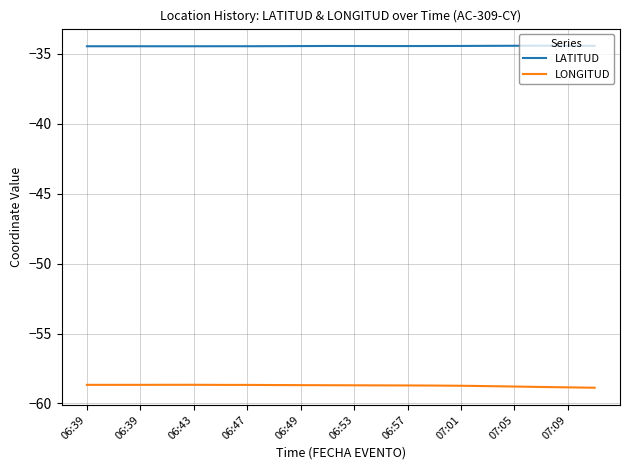

True or false: LATITUD and LONGITUD intersect in this chart.

False